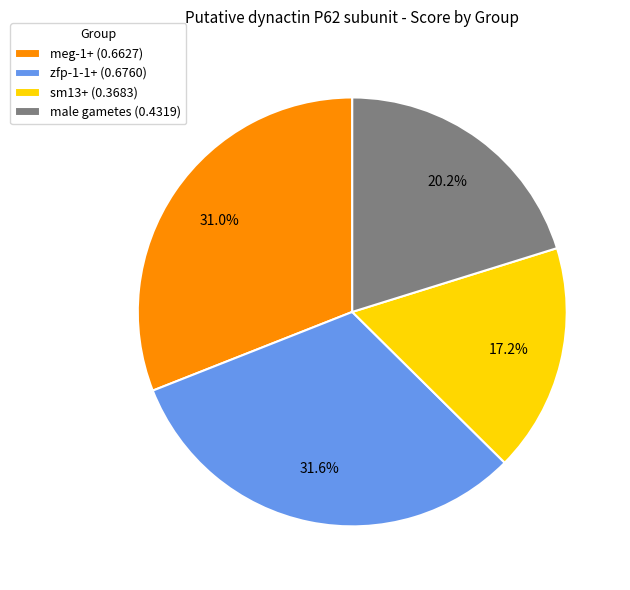

Between male gametes and sm13+, which is larger?

male gametes